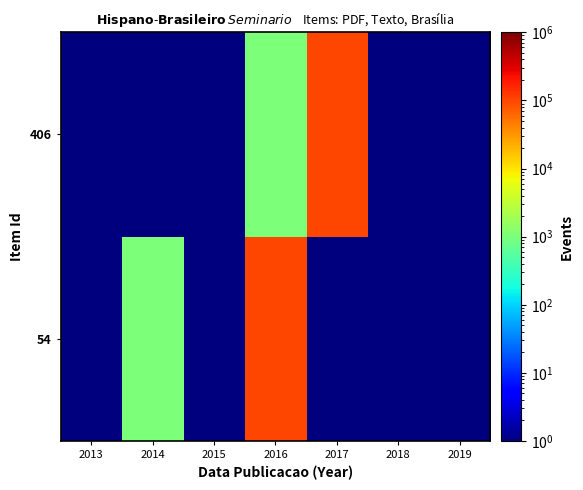

Which has a higher value, 2013 or 2018?

2013